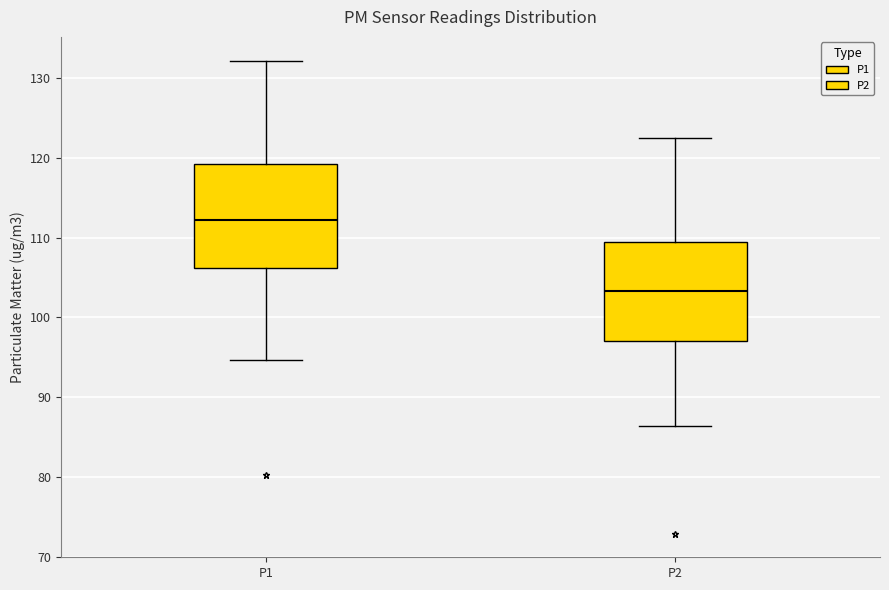

Where does the lower whisker of the box for P2 end on the y-axis? The values are not printed on the chart, so give them approximately, as read against the axis.

86